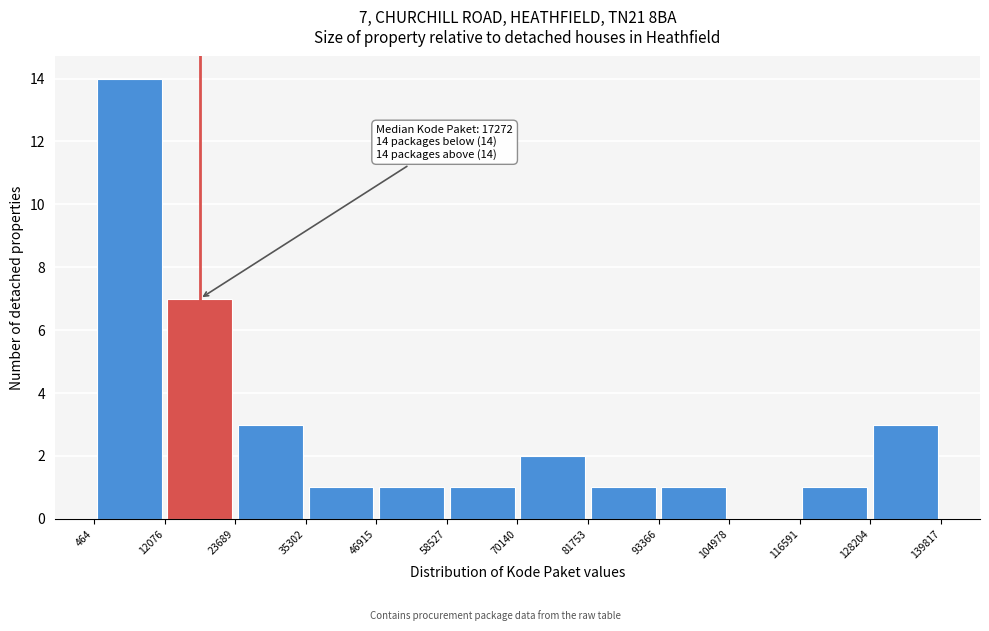

Which range on the x-axis has the tallest bar?

464 to 12076